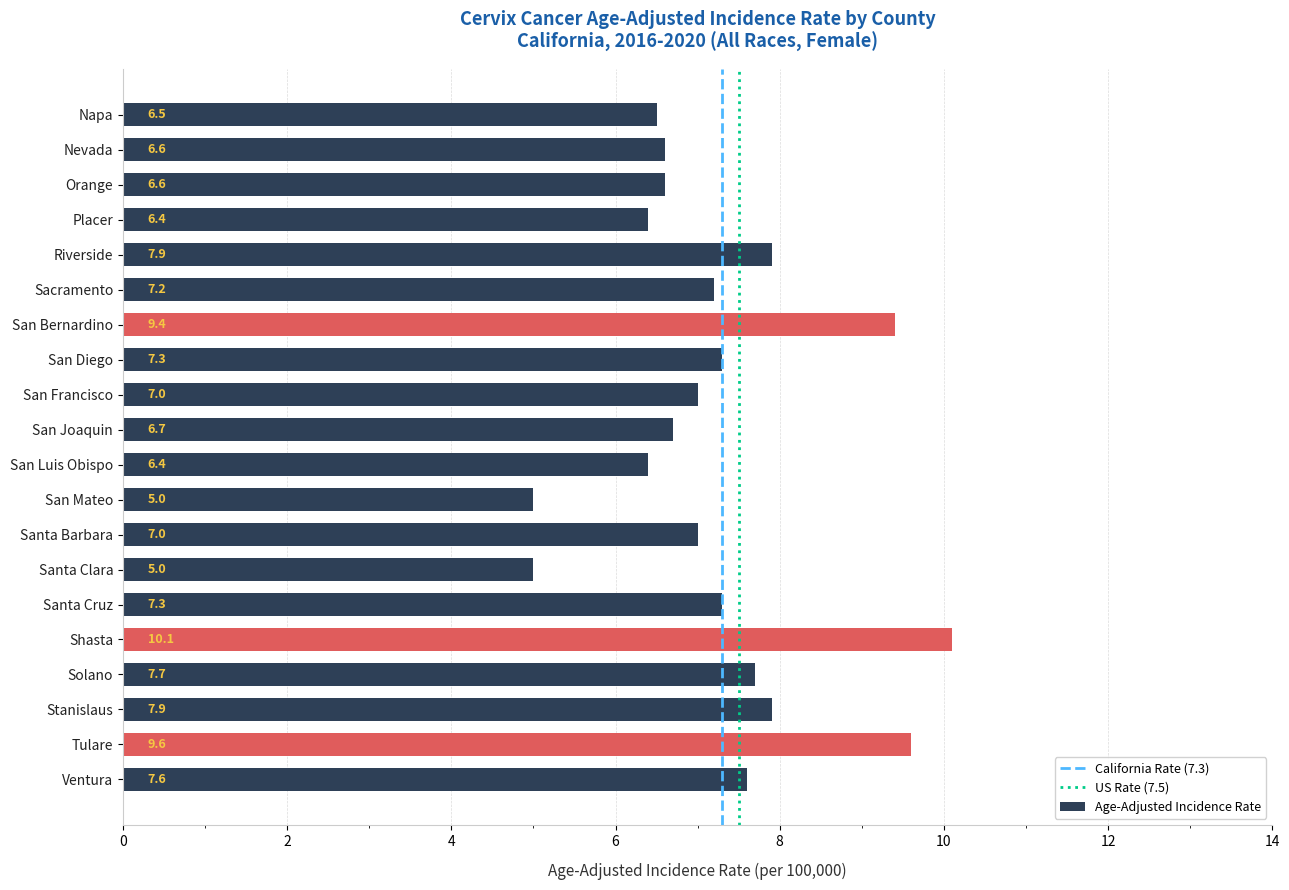

What is the sum of the values at San Francisco and San Luis Obispo?

13.4